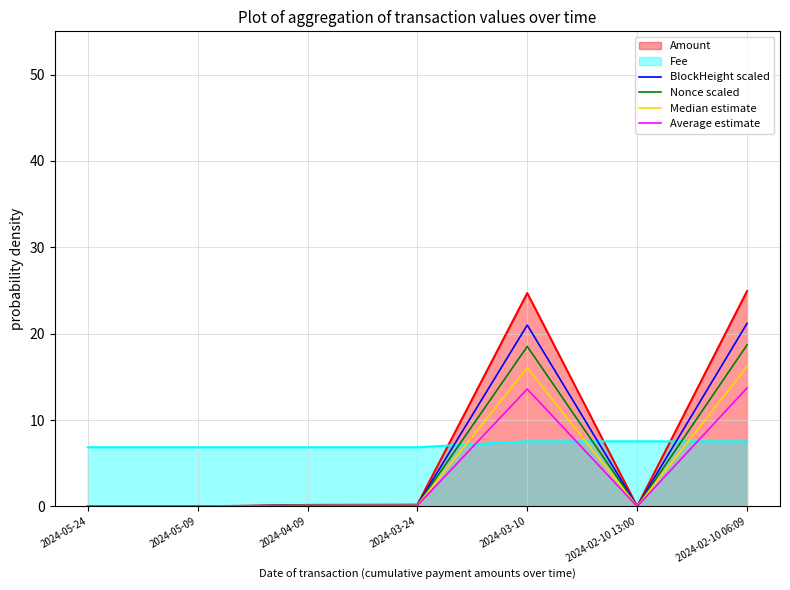

What are all the series names shown in the legend?

Amount, Fee, BlockHeight scaled, Nonce scaled, Median estimate, Average estimate